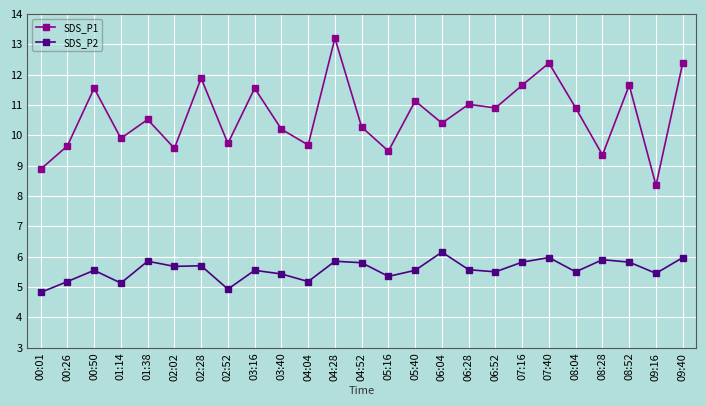

Is it true that SDS_P2 equals 8.8 at 05:16?

False